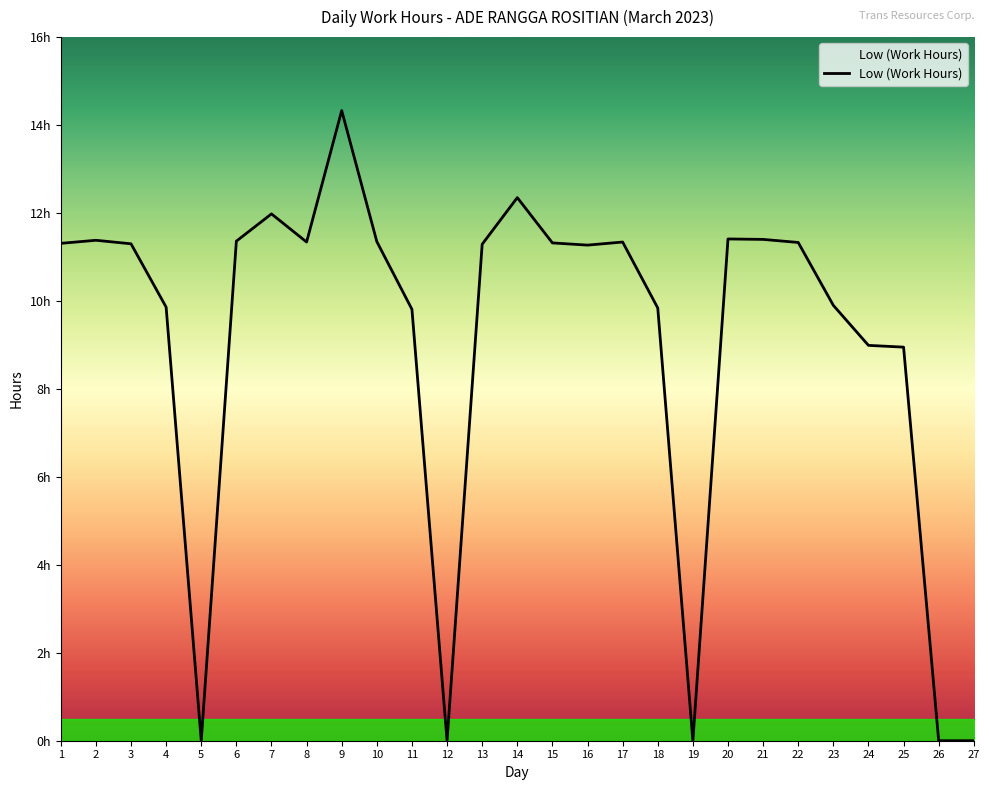

List the labels in order of value, smallest first.

5, 12, 19, 26, 27, 25, 24, 11, 18, 4, 23, 16, 13, 3, 1, 15, 22, 8, 17, 10, 6, 2, 21, 20, 7, 14, 9